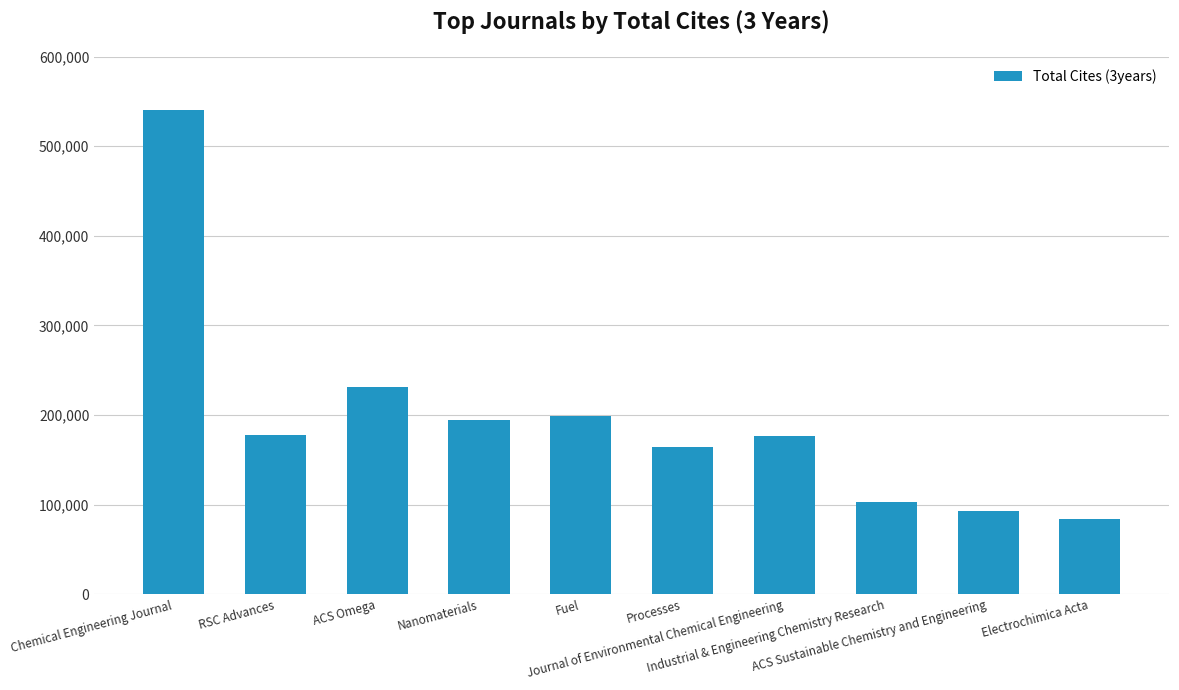

Does the chart contain any negative values?

No